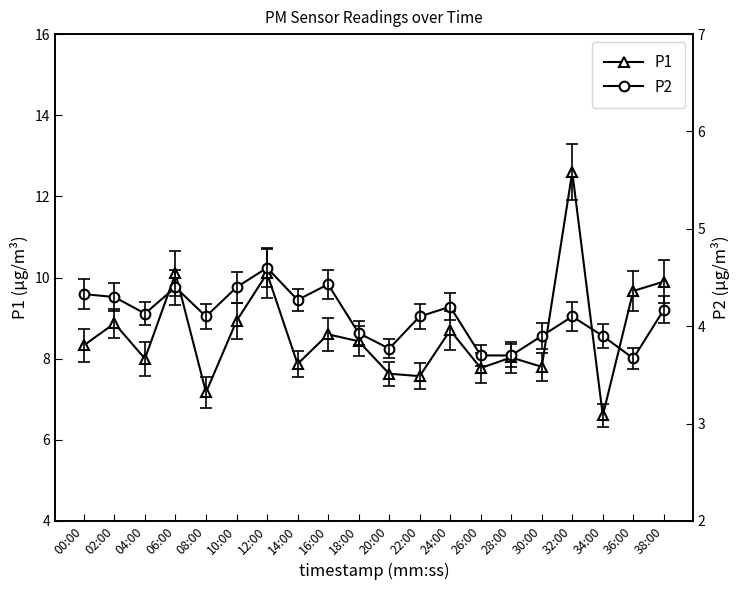

Is the value of P2 at 36:00 greater than the value of P1 at 34:00?

No